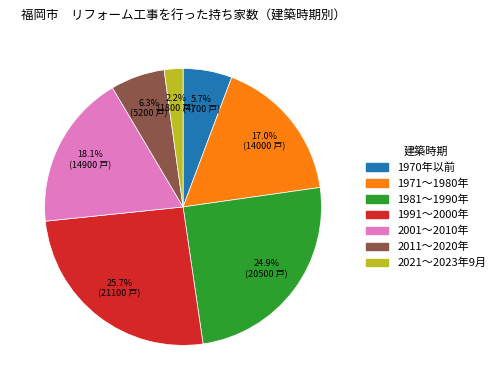

The 1991～2000年 slice represents 26% of the pie. True or false?

True